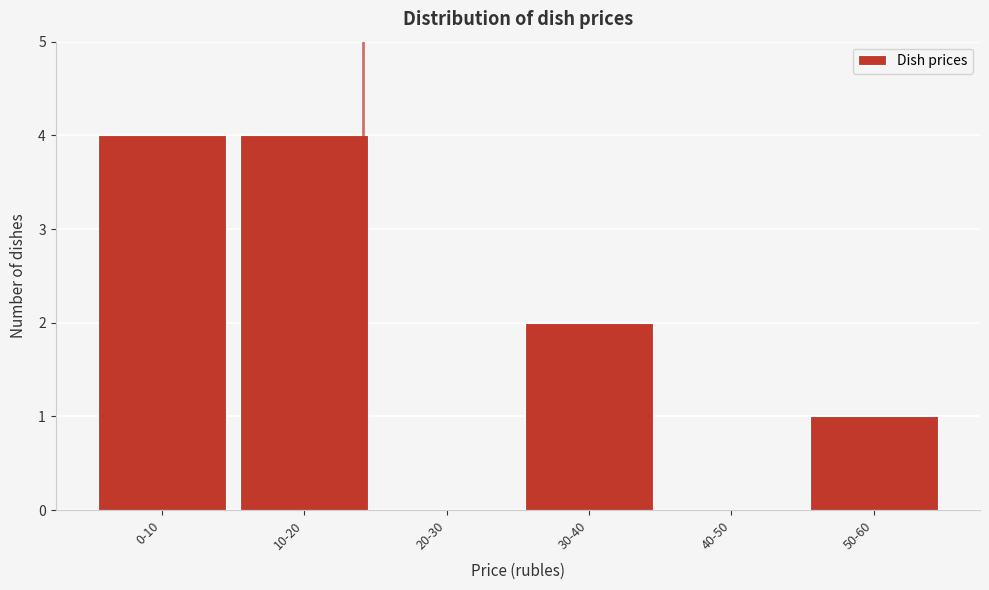

Reading left to right, list all the values displayed in this chart.

0-10=4	10-20=4	20-30=0	30-40=2	40-50=0	50-60=1